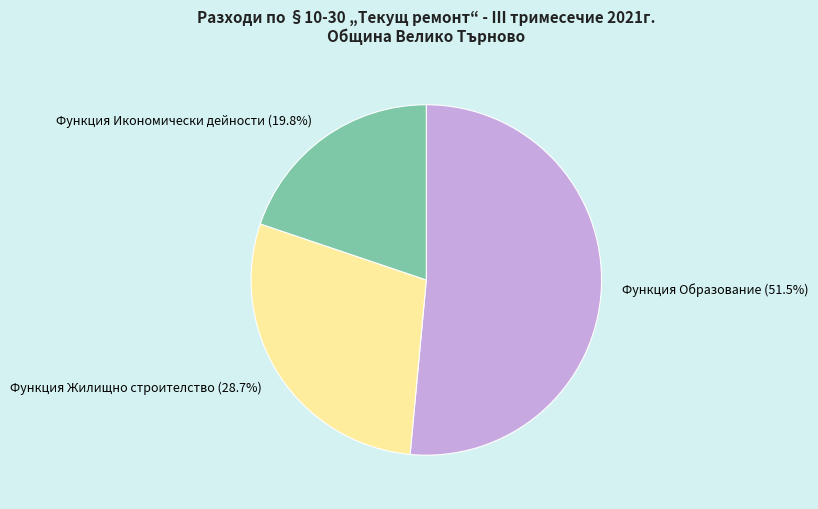

Is there any slice that represents more than half of the pie?

Yes